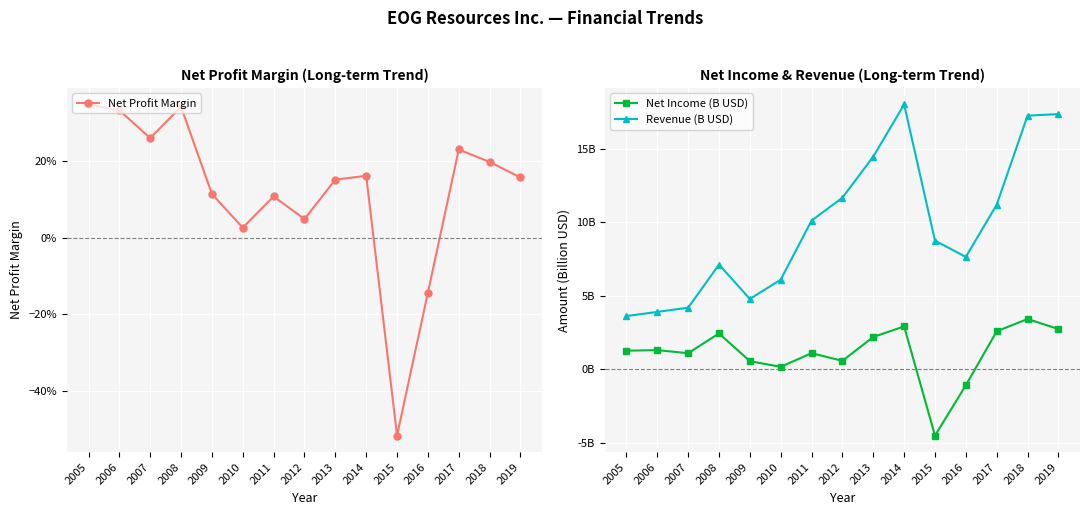

Which series has the largest range (max minus min)?

Revenue (B USD)